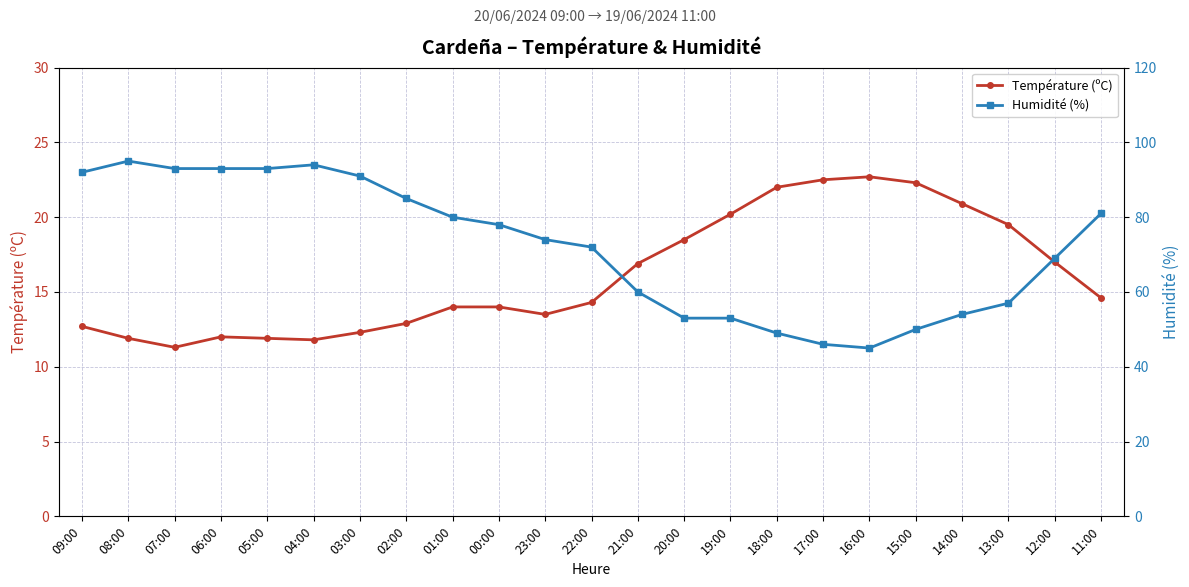

True or false: Humidité (%) has a value of 93.0 at 05:00.

True